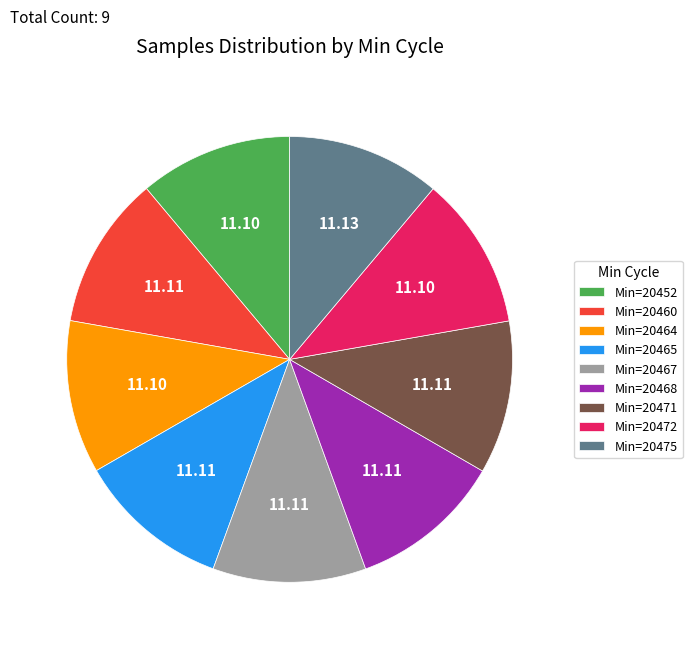

Does Min=20465 represent more than half of the total?

No